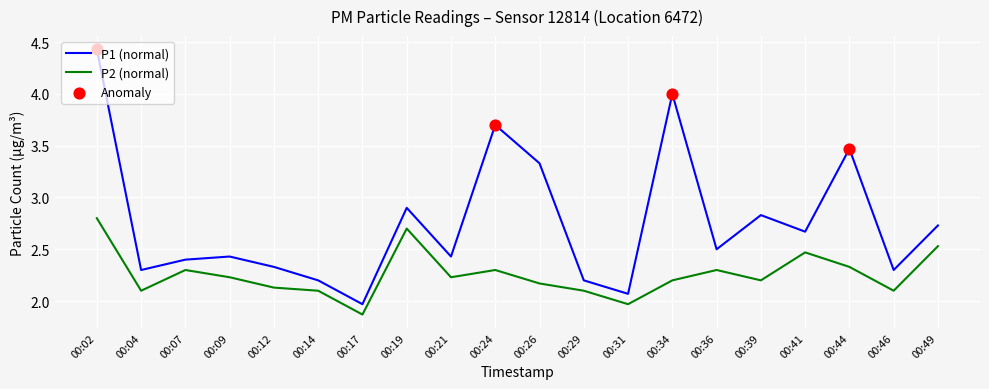

At which category is the sum across all series the highest?

00:02